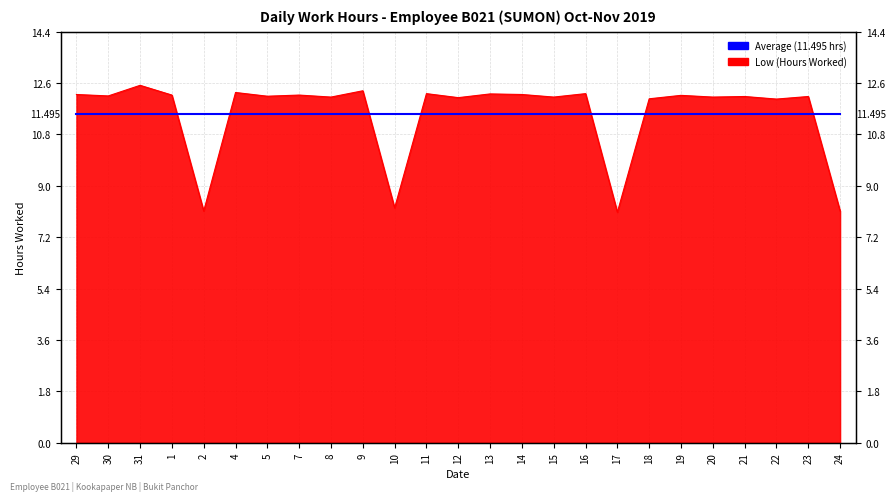

What is the minimum value shown in the chart?

8.1